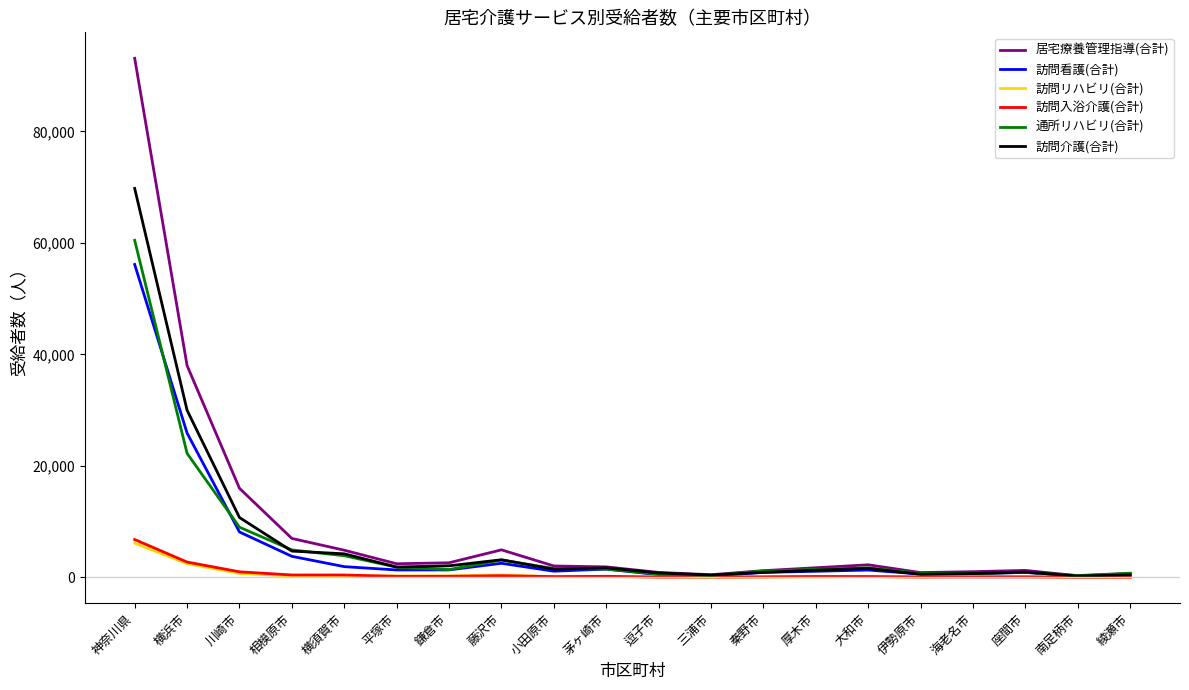

What is the sum of the 訪問リハビリ(合計) values at 厚木市 and 綾瀬市?

138